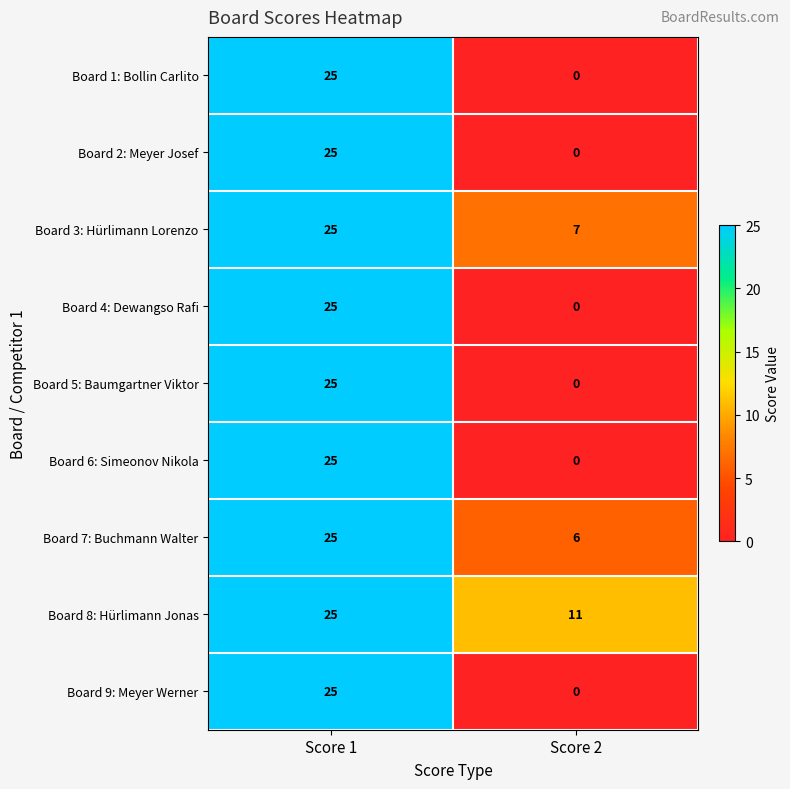

Which series has the largest total across all categories?

Board 8: Hürlimann Jonas